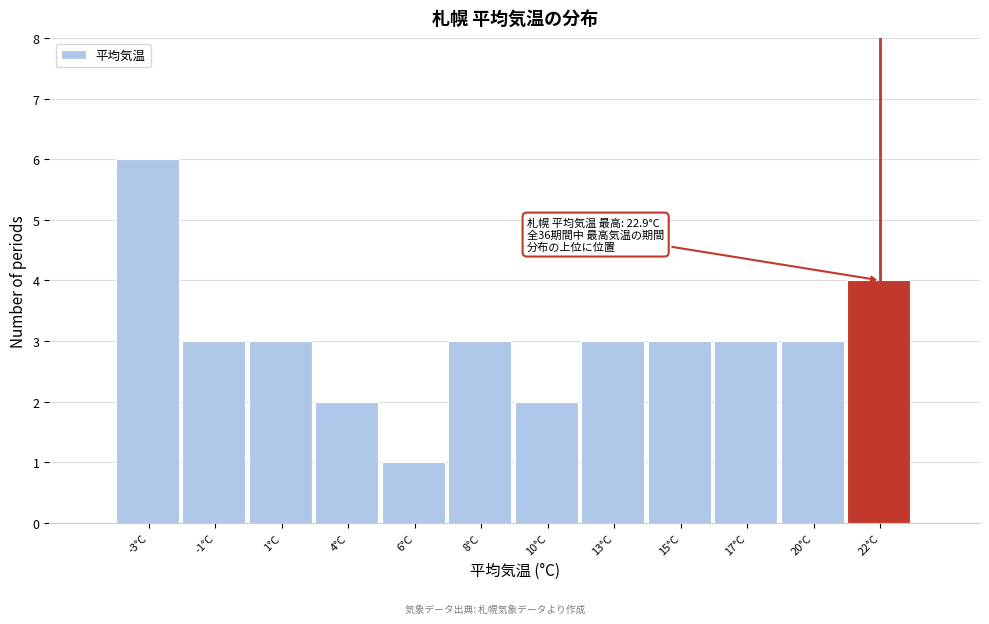

Reading left to right, extract all data points from this chart.

6	3	3	2	1	3	2	3	3	3	3	4